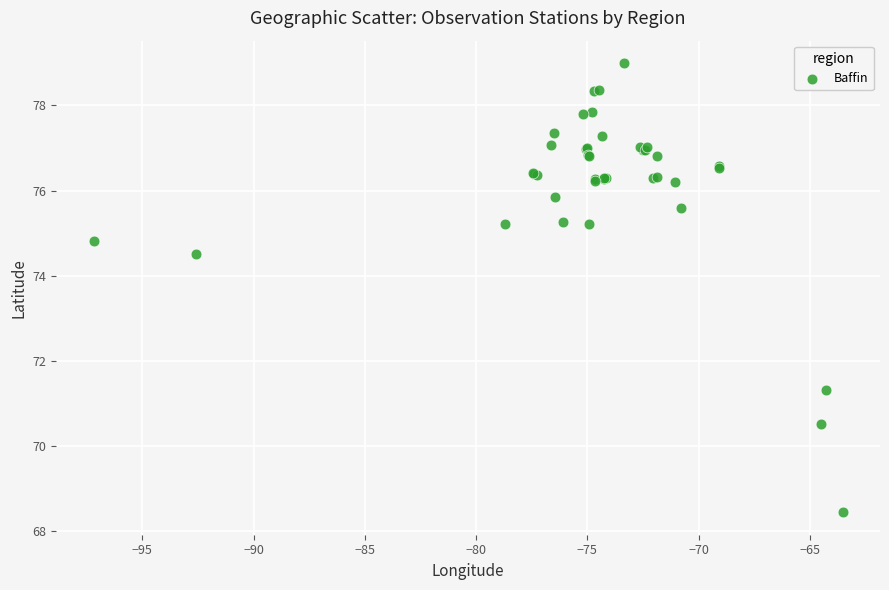

What Y value in the scatter plot is closest to 73?

74.5